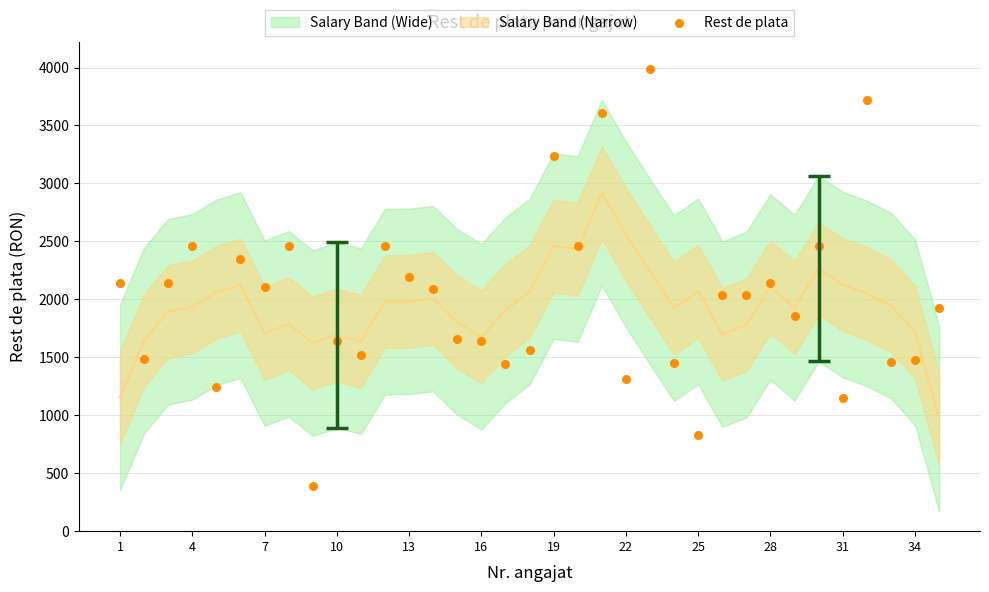

What is the range of Y values (max minus min)?

3602